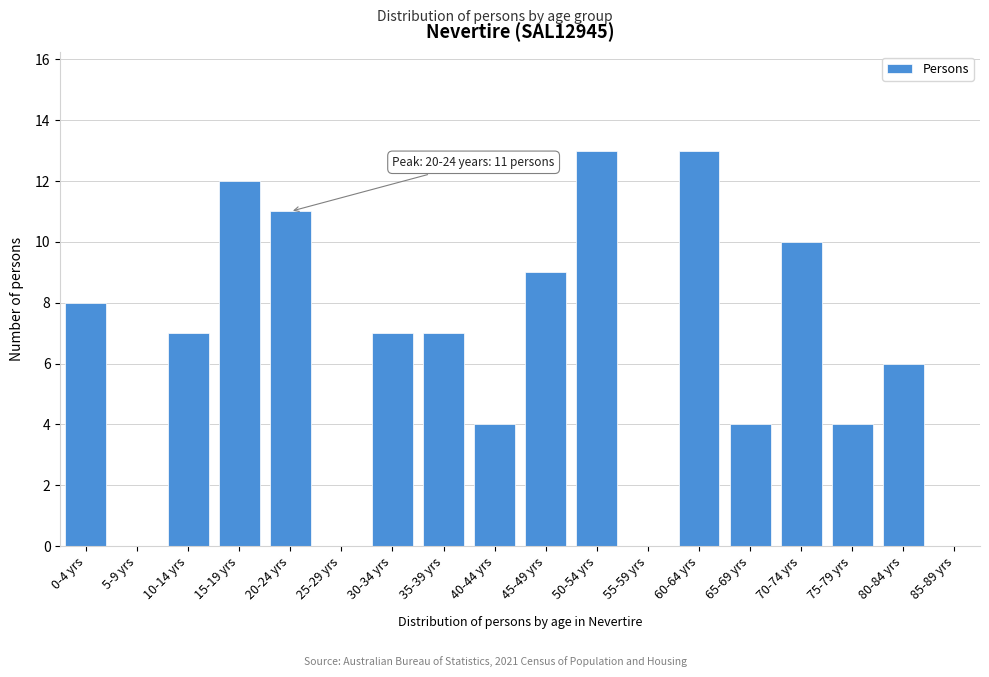

Reading left to right, transcribe all the data shown in this chart.

0-4 yrs=8	5-9 yrs=0	10-14 yrs=7	15-19 yrs=12	20-24 yrs=11	25-29 yrs=0	30-34 yrs=7	35-39 yrs=7	40-44 yrs=4	45-49 yrs=9	50-54 yrs=13	55-59 yrs=0	60-64 yrs=13	65-69 yrs=4	70-74 yrs=10	75-79 yrs=4	80-84 yrs=6	85-89 yrs=0